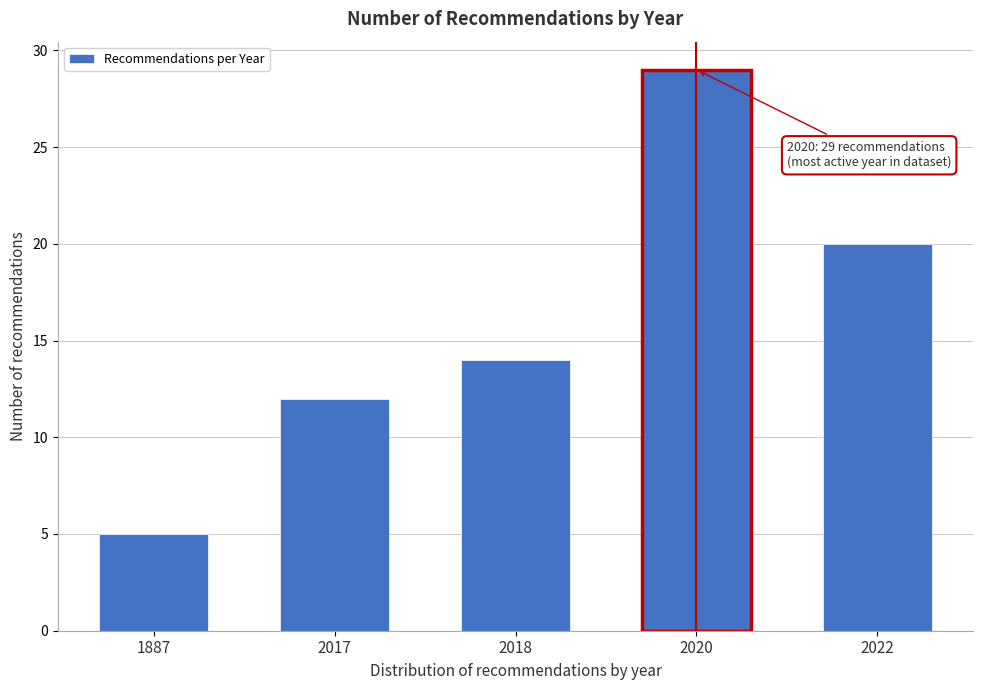

Reading right to left, list all the values displayed in this chart.

20	29	14	12	5